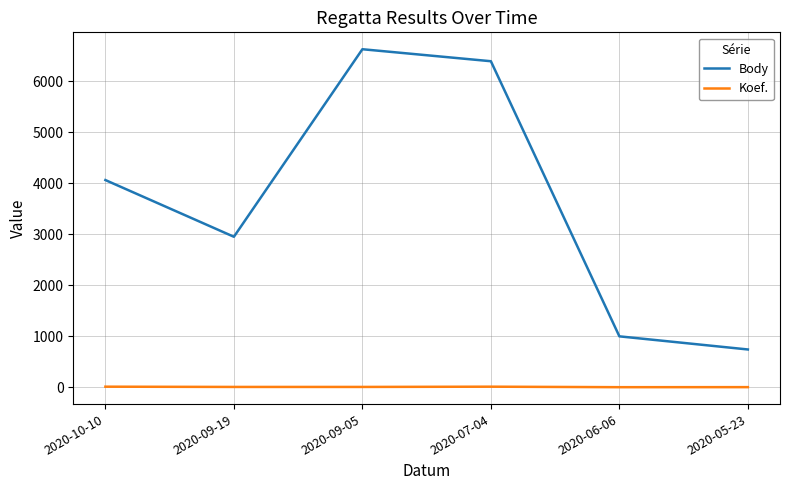

At which label does Koef. first exceed 7?

2020-10-10